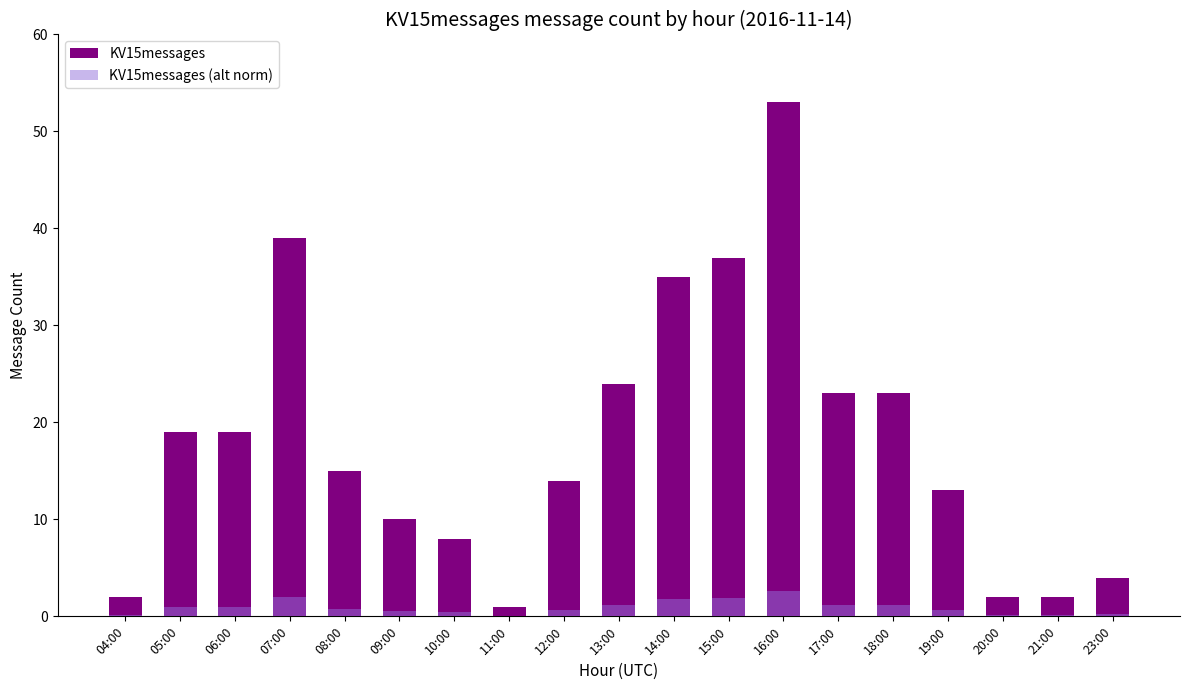

What is the difference between the KV15messages (alt norm) values at 10:00 and 18:00?

0.8